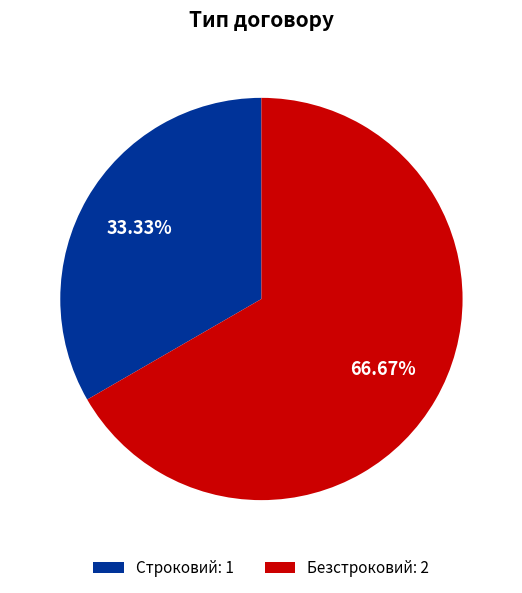

Rank the categories by value from lowest to highest.

Строковий, Безстроковий